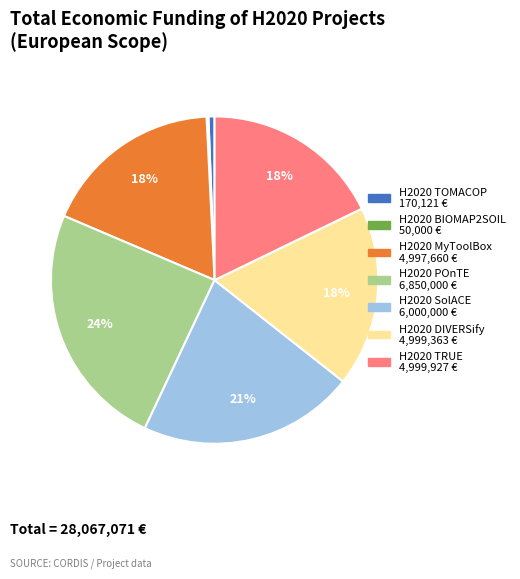

To the nearest percent, what is the difference between the largest and smallest slice percentages?

24%